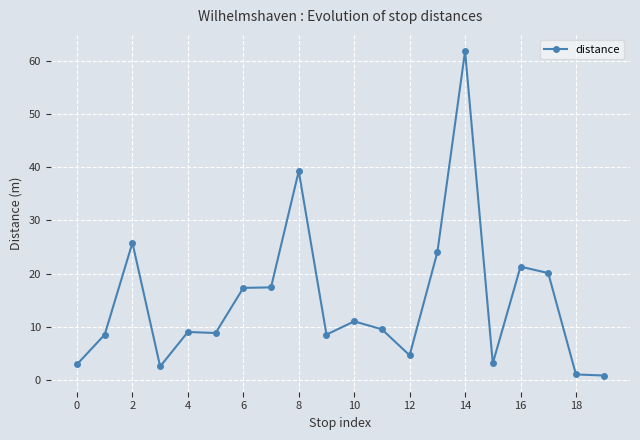

What is the sum of all values?

297.3